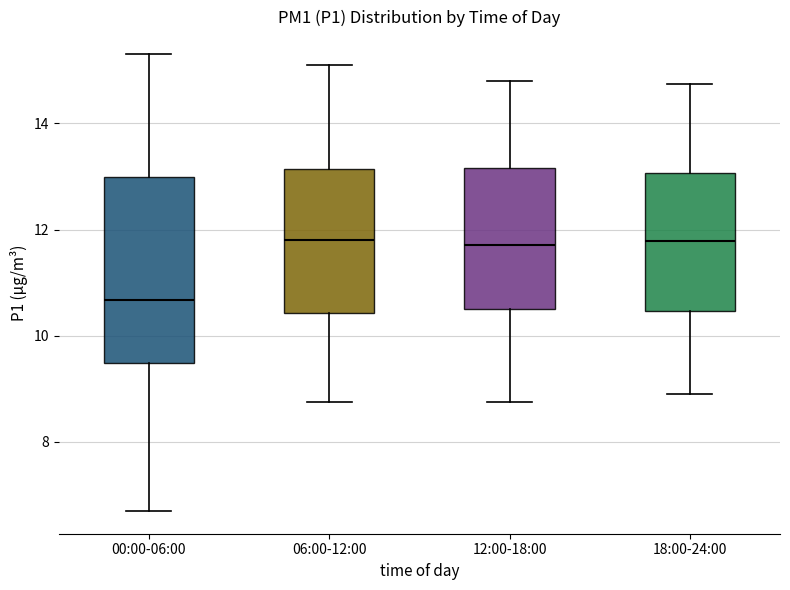

Reading left to right, read every box against the y-axis: the position of its median line, the range the box covers, and the ends of its whiskers. The values are not printed on the chart, so give them approximately, as read against the axis.

00:00-06:00: median 10.6, box 9.4 to 13.0, whiskers 6.8 to 15.4
06:00-12:00: median 11.8, box 10.4 to 13.2, whiskers 8.8 to 15.2
12:00-18:00: median 11.8, box 10.6 to 13.2, whiskers 8.8 to 14.8
18:00-24:00: median 11.8, box 10.4 to 13.0, whiskers 9.0 to 14.8